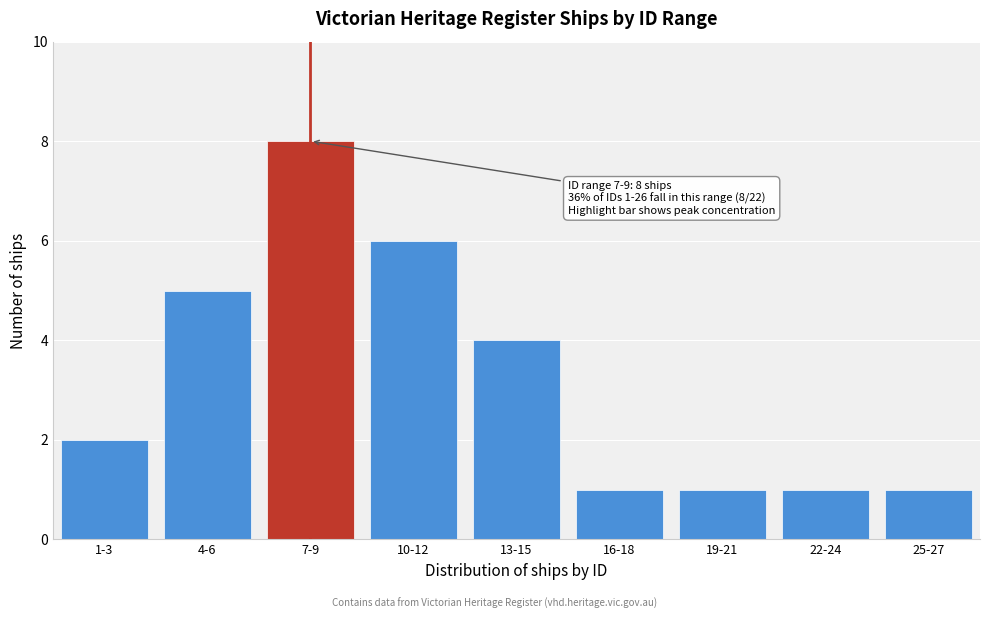

Reading right to left, extract all data points from this chart.

25-27=1	22-24=1	19-21=1	16-18=1	13-15=4	10-12=6	7-9=8	4-6=5	1-3=2